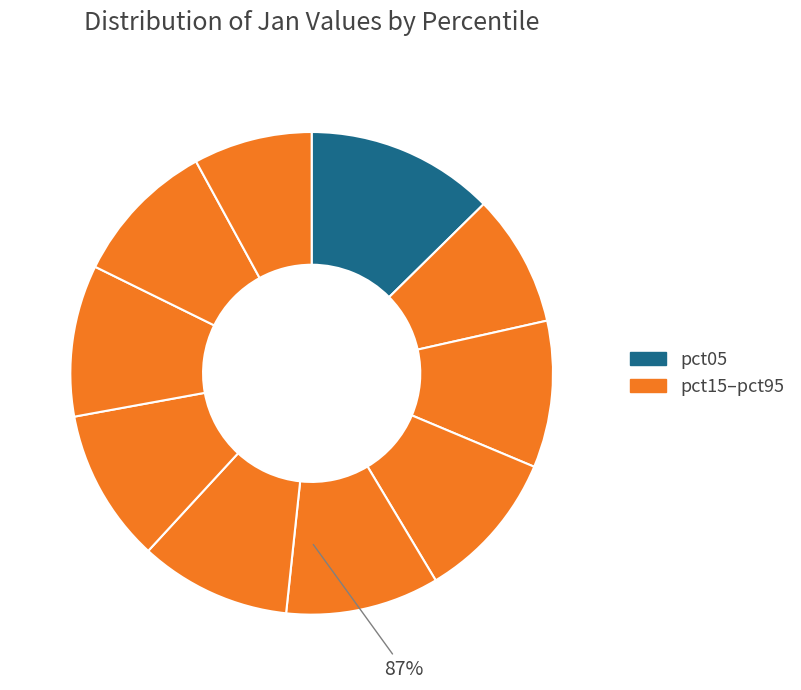

Rank the categories by value from lowest to highest.

pct95, pct15, pct85, pct25, pct35, pct55, pct75, pct45, pct65, pct05